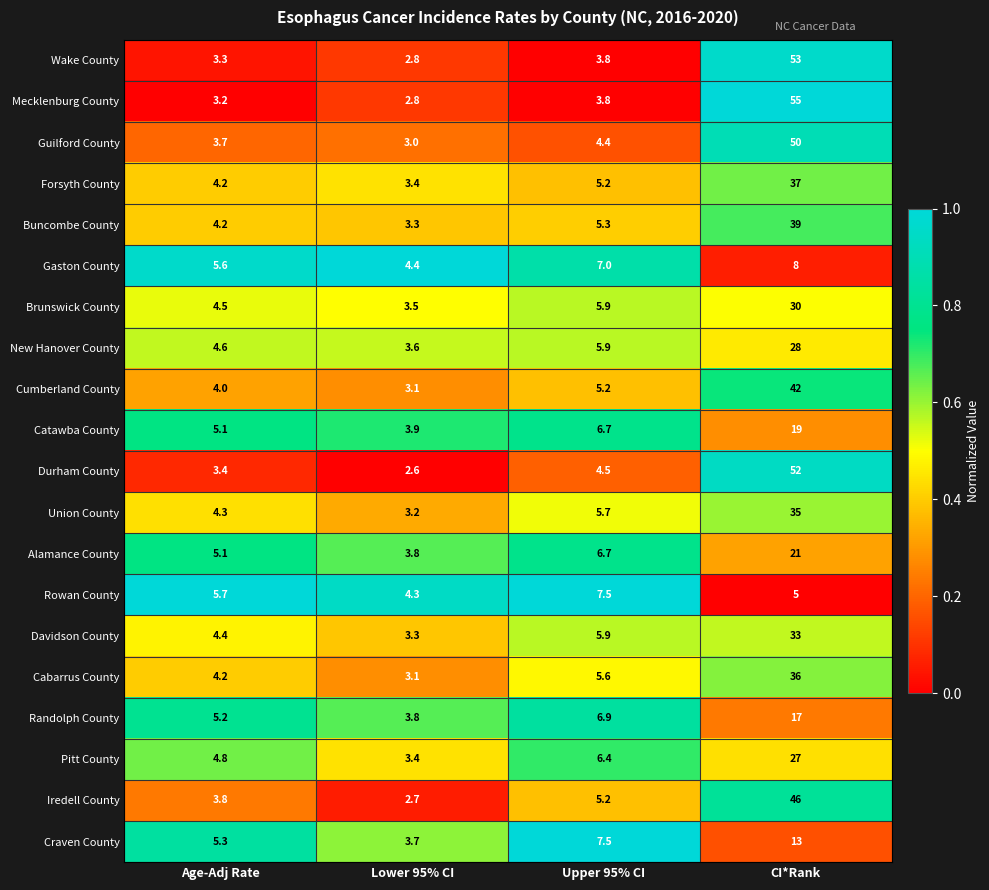

At which label does Buncombe County reach its peak?

CI*Rank